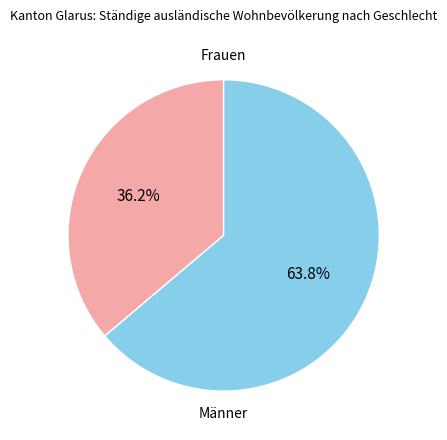

Is there any slice that represents more than half of the pie?

Yes